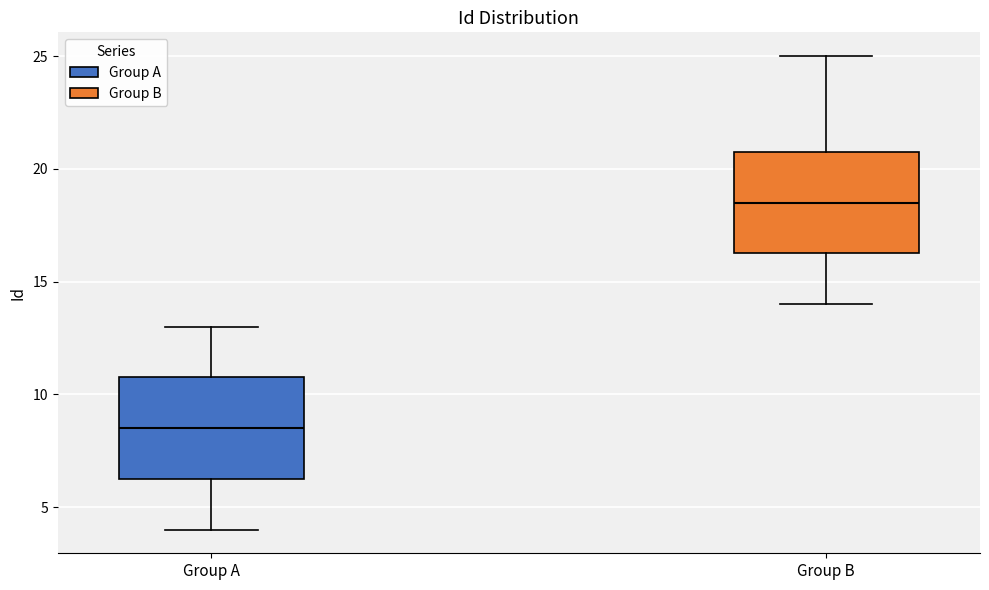

Reading left to right, read every box against the y-axis: the position of its median line, the range the box covers, and the ends of its whiskers. The values are not printed on the chart, so give them approximately, as read against the axis.

Group A: median 8.5, box 6.5 to 11.0, whiskers 4.0 to 13.0
Group B: median 18.5, box 16.5 to 21.0, whiskers 14.0 to 25.0